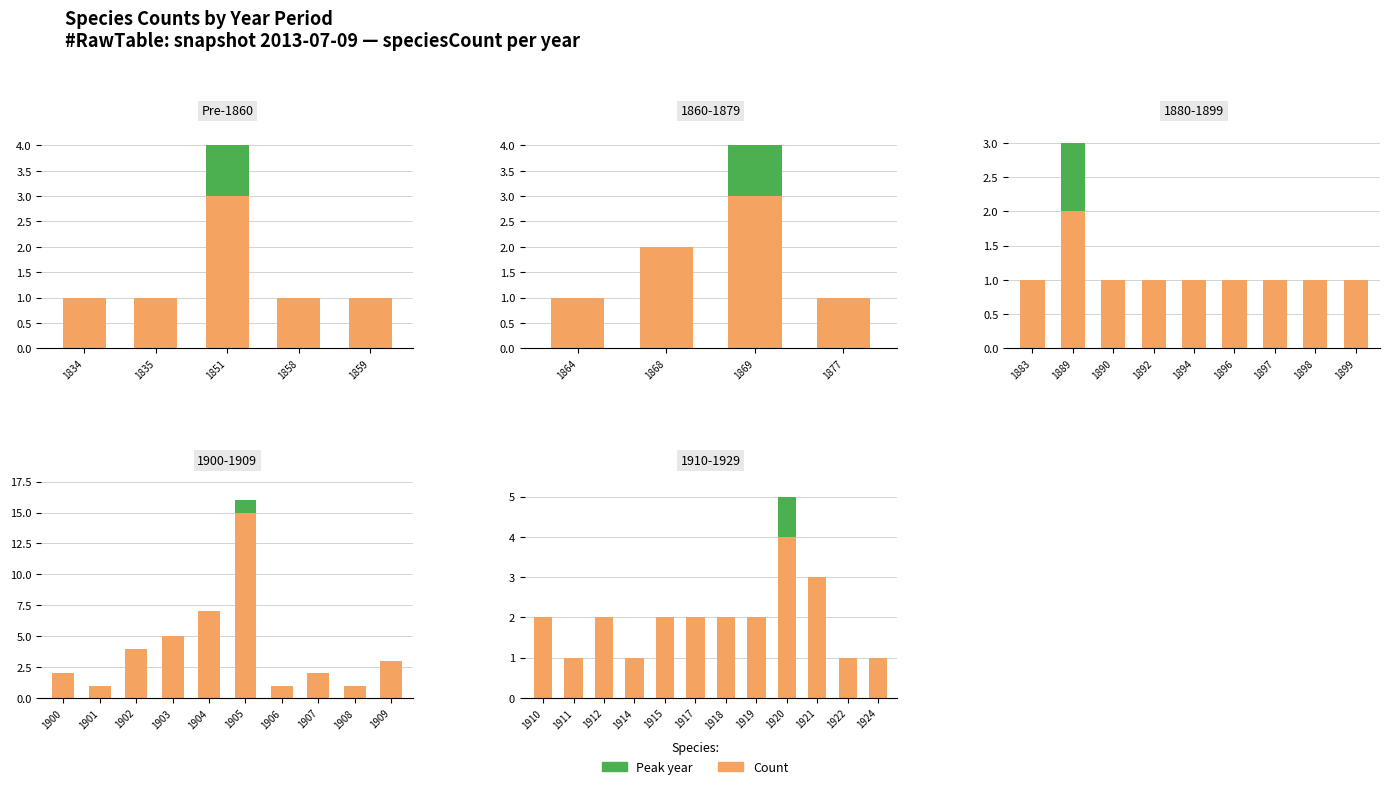

True or false: Count has a value of 1 at 1919.

False